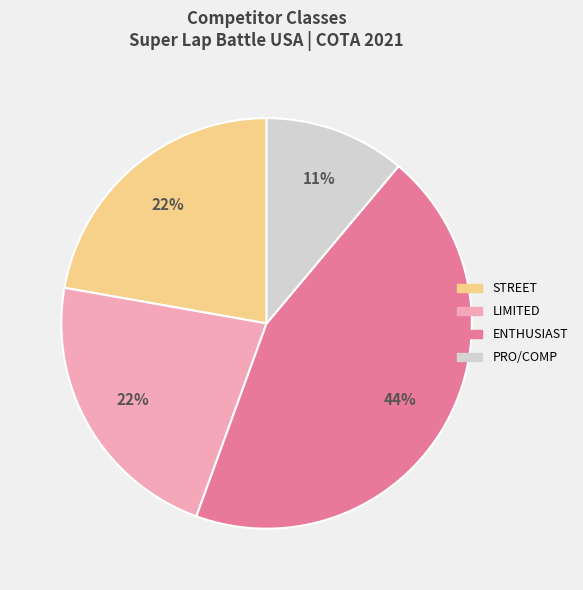

To the nearest percent, what is the average slice percentage?

25%